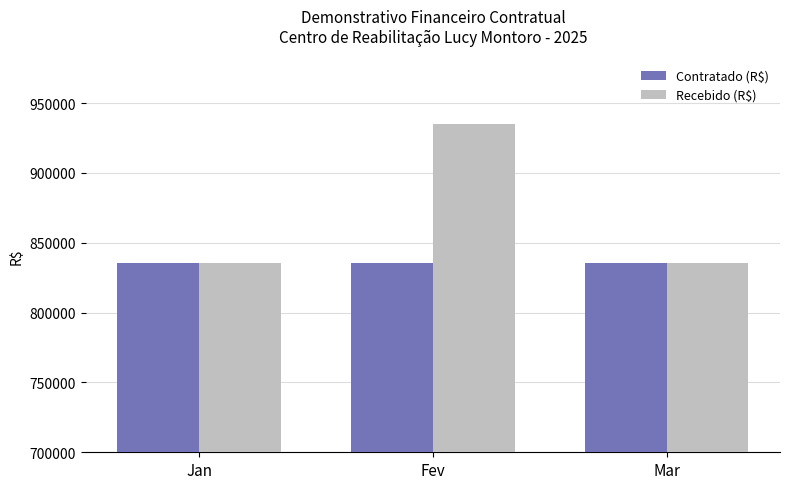

Which series has the largest range (max minus min)?

Recebido (R$)